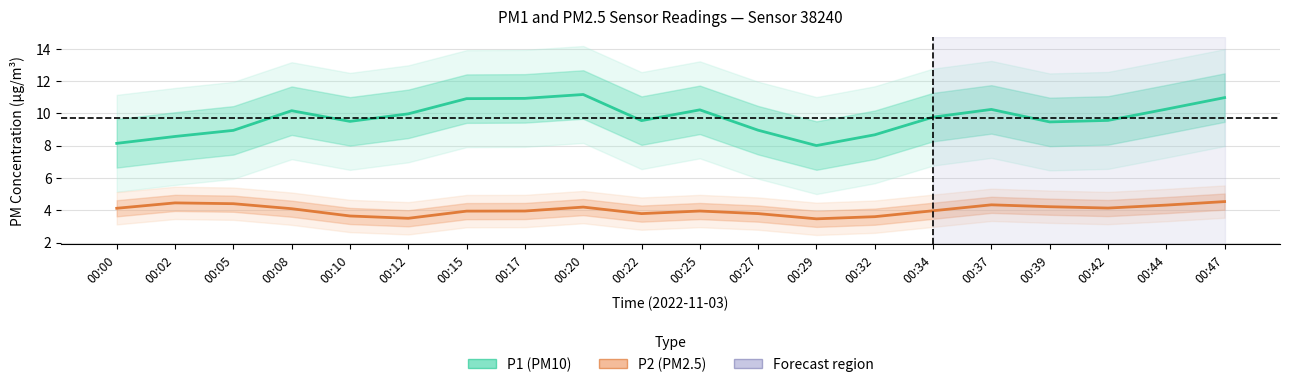

What is the highest value of the P1 (PM10) series?

11.2